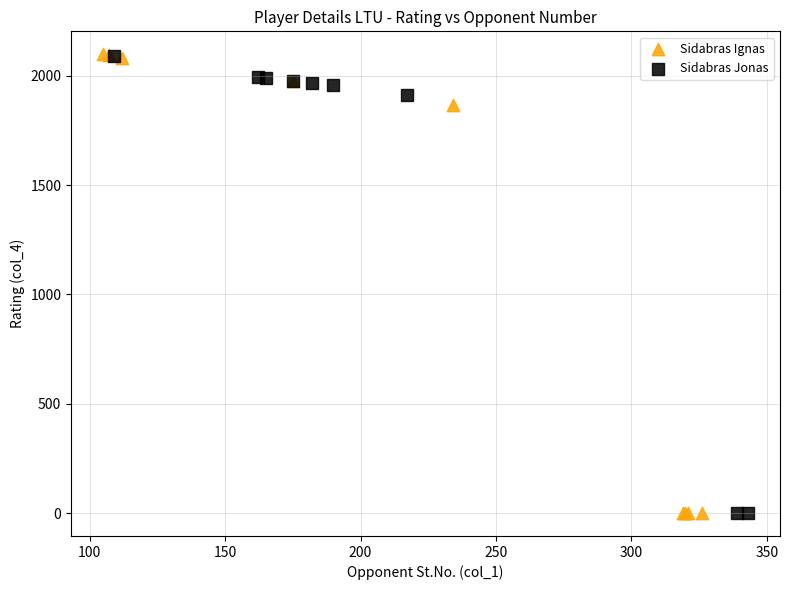

Which series has the widest spread of Y values?

Sidabras Ignas